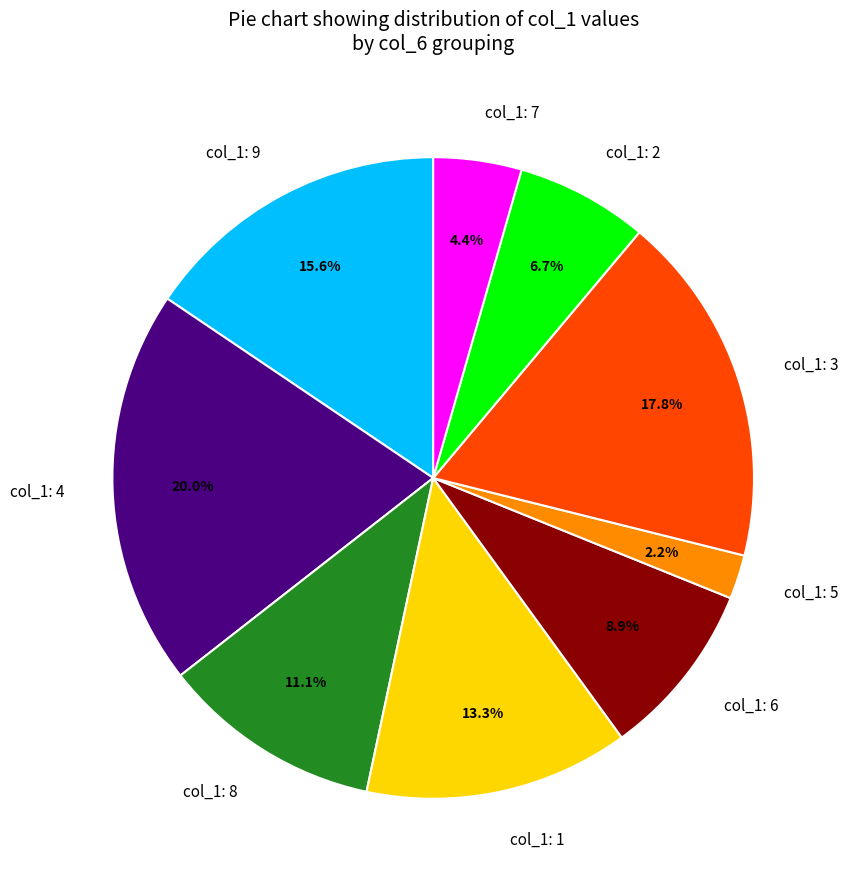

How many segments does this pie chart have?

9